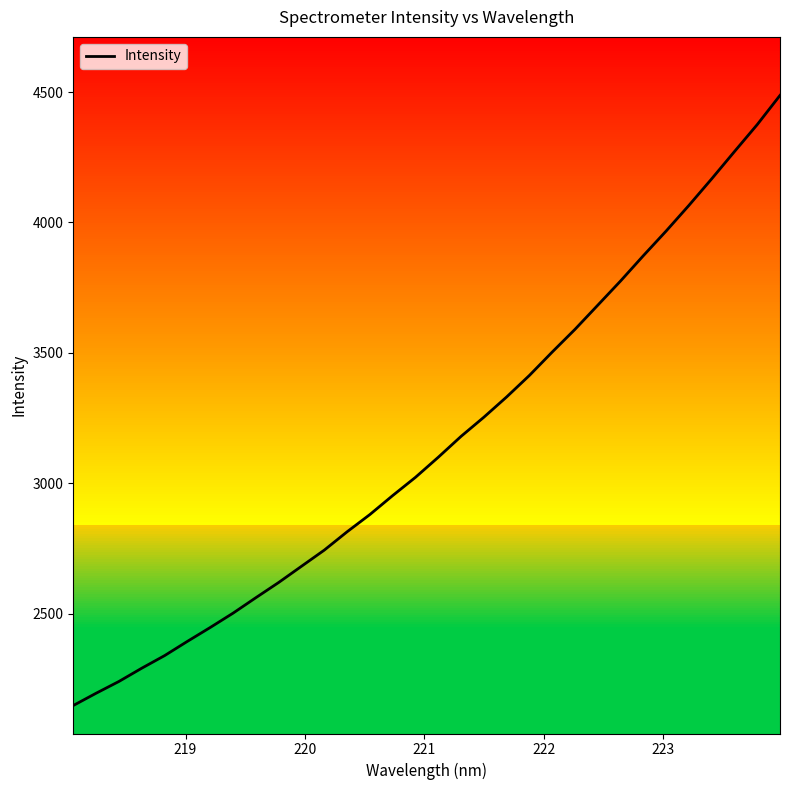

Does the chart display data point markers on the line(s)?

No